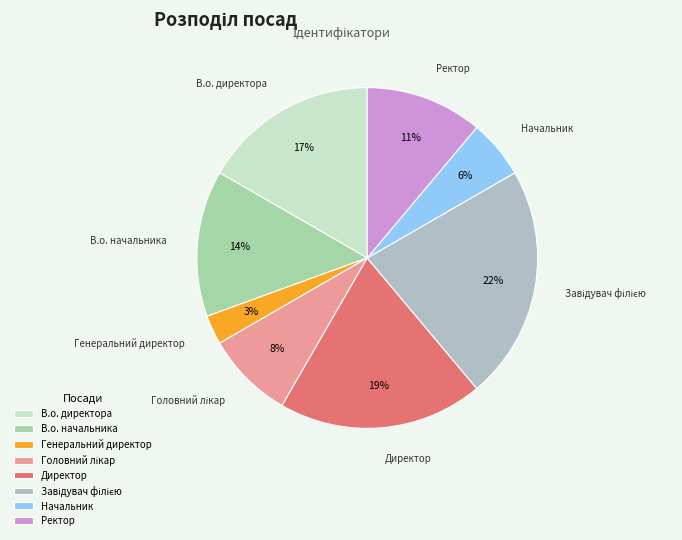

Is it true that Начальник is 13% of the pie?

False